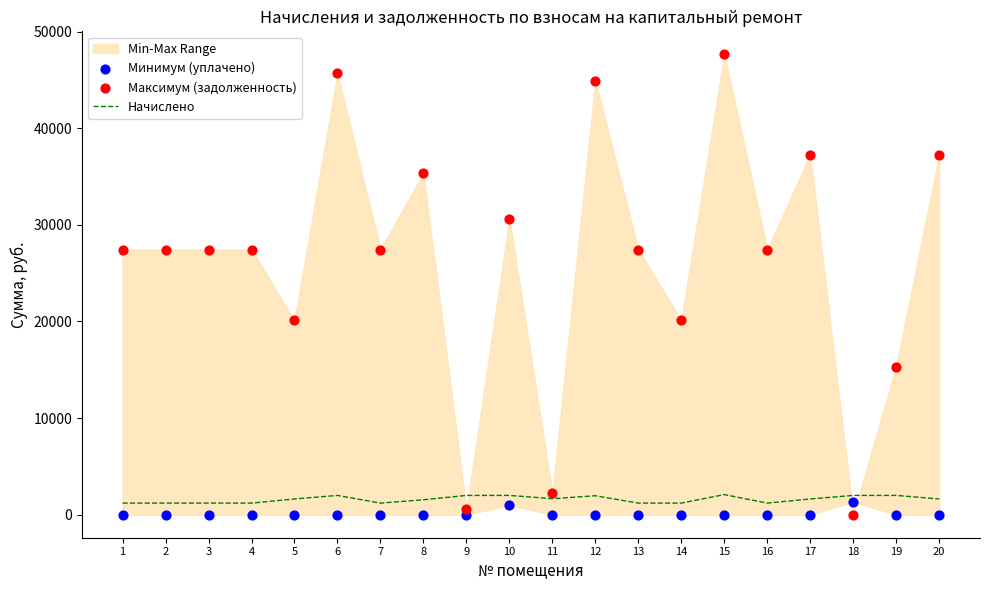

Is the value of Минимум (уплачено) at 10 greater than the value of Максимум (задолженность) at 18?

Yes